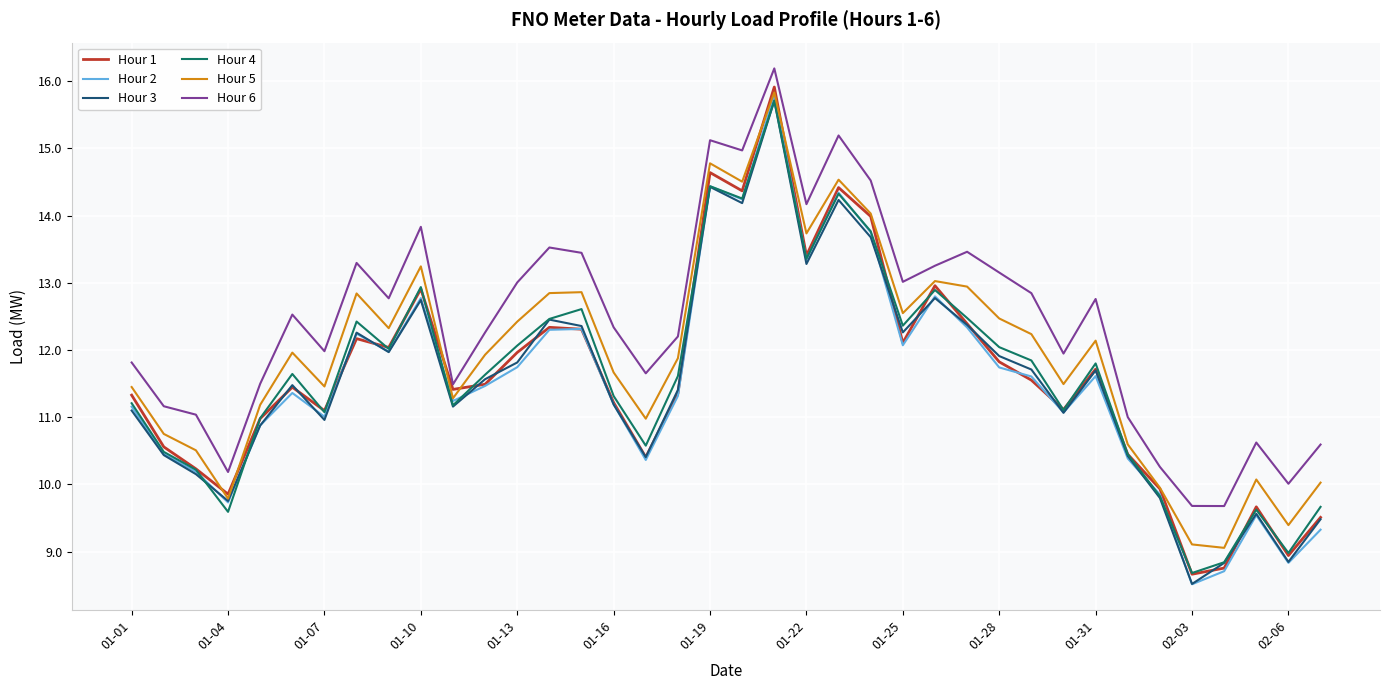

What is the highest value of the Hour 4 series?

15.7